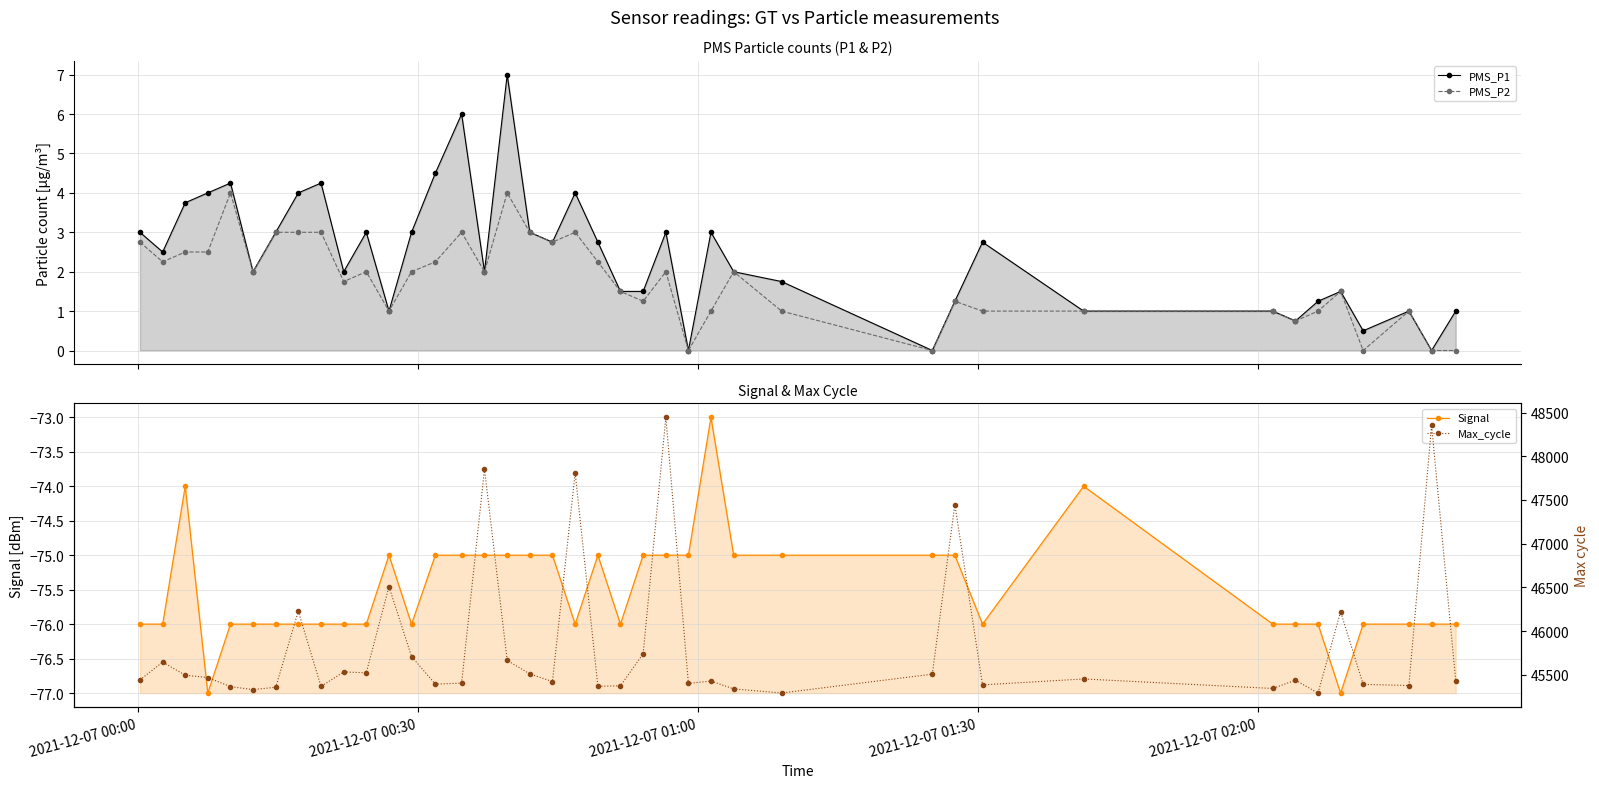

In PMS_P1, how many points are higher than both neighbors (excluding endpoints)?

11